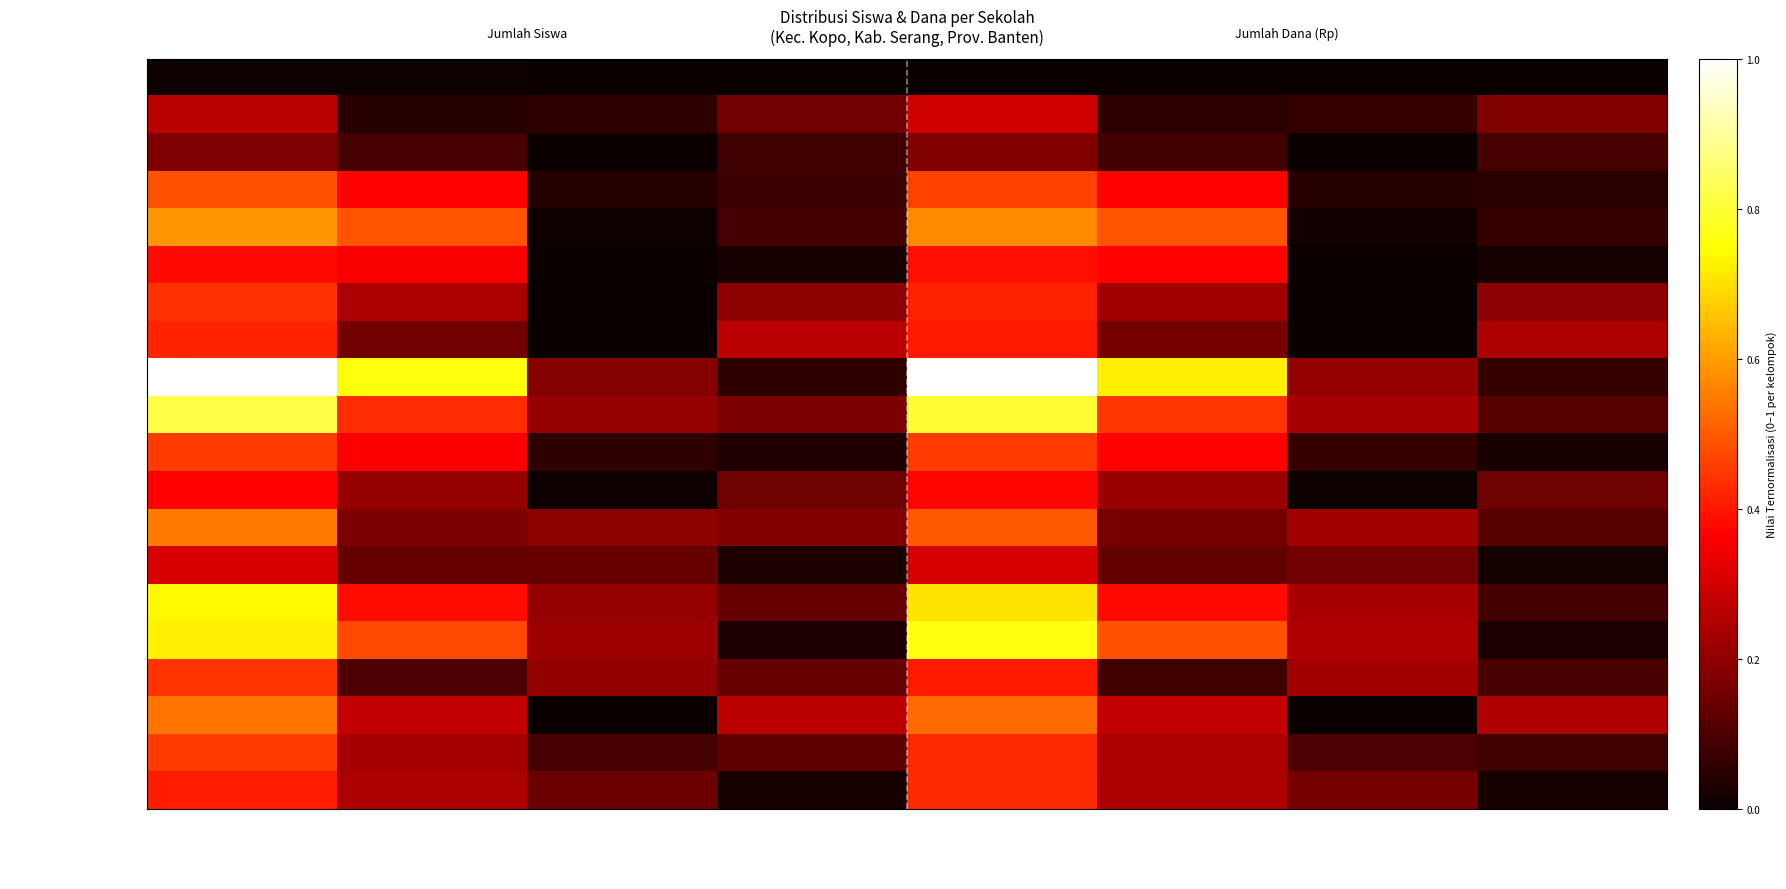

Which series has the largest total across all categories?

SD NEGERI GABUS 3